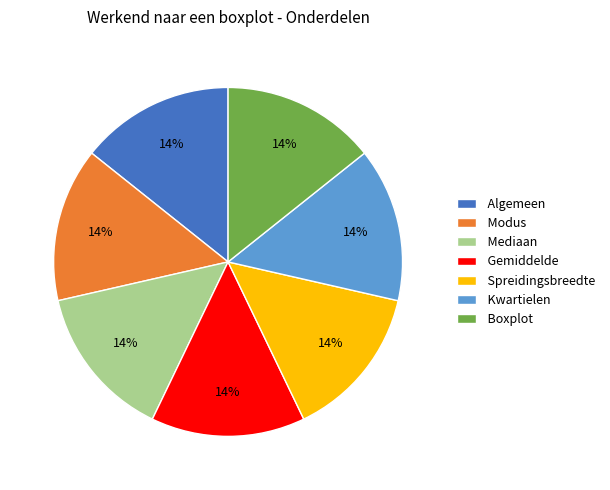

Is Kwartielen the majority of the pie?

No